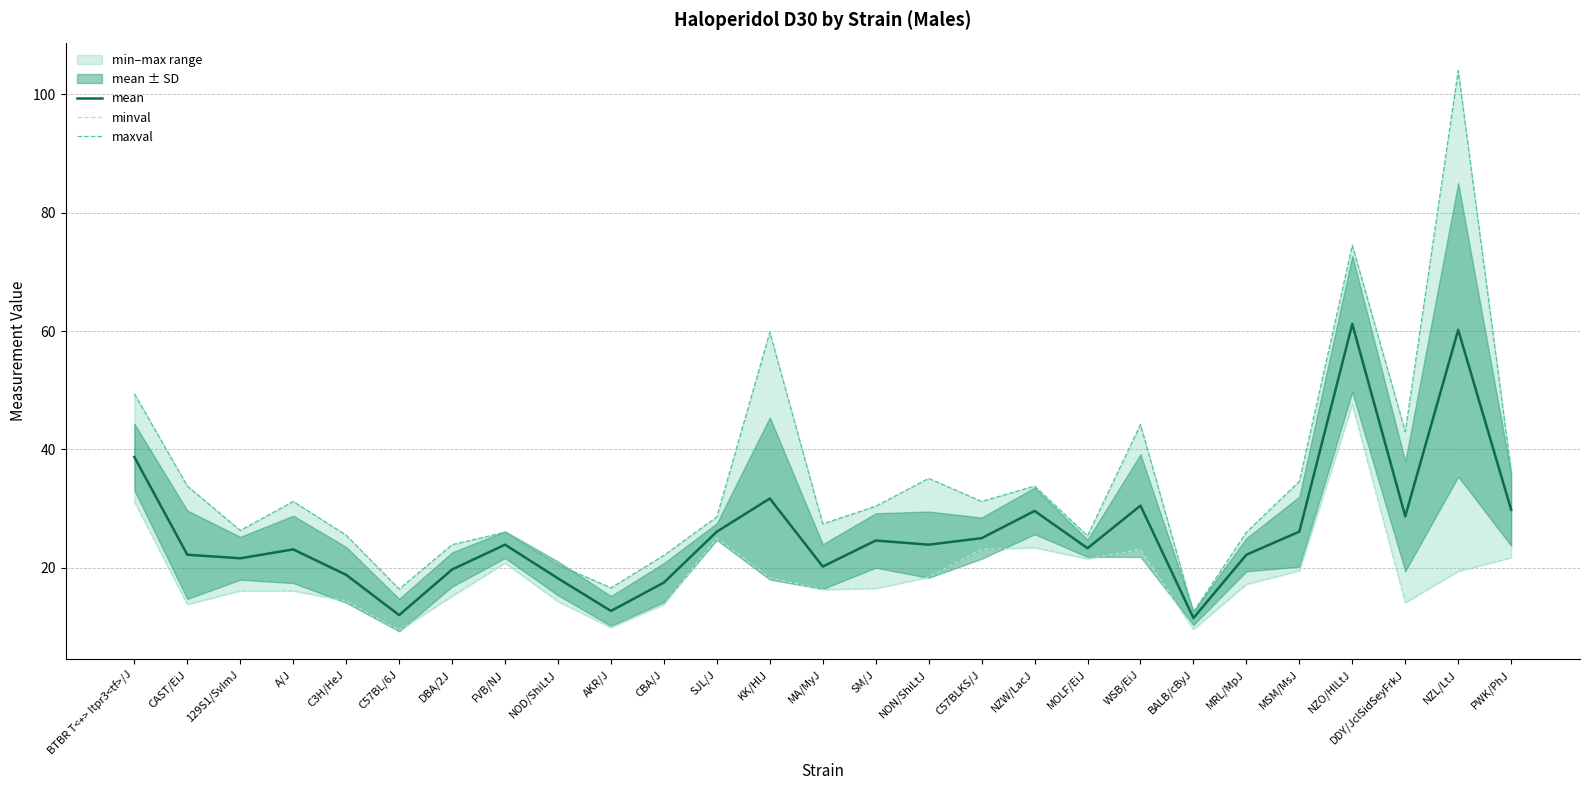

Where is minval nearest to the value 28?

SJL/J